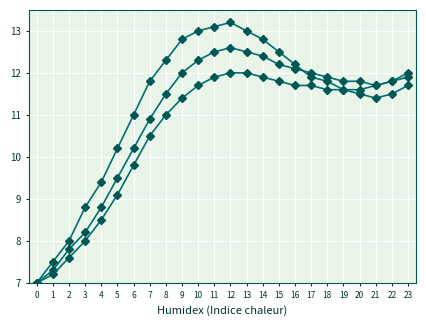

How many distinct data groups are displayed?

3